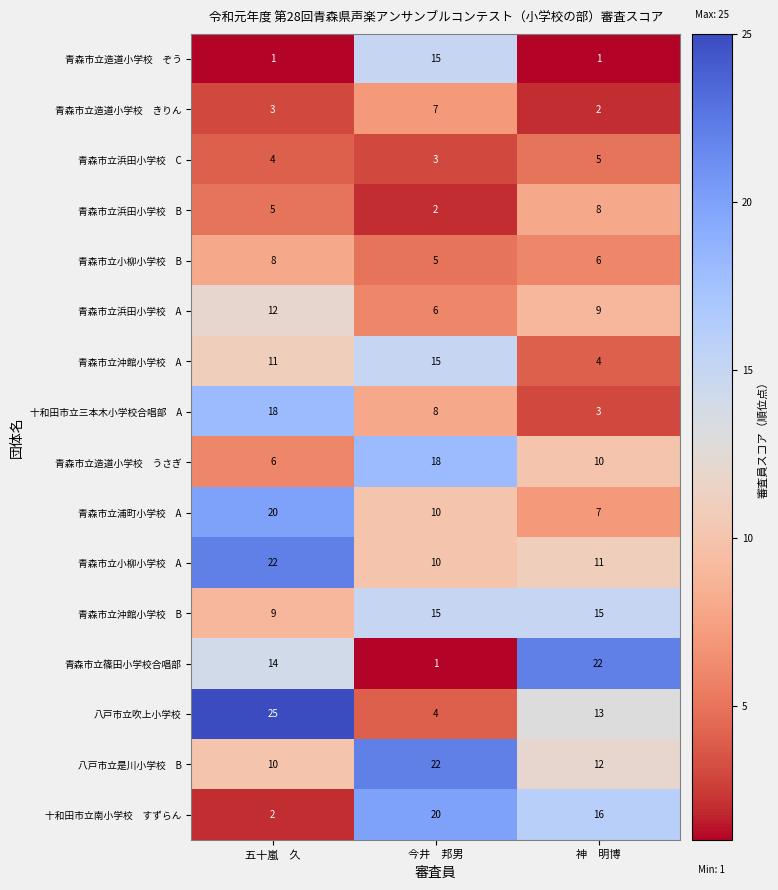

True or false: 八戸市立吹上小学校 has a value of 4 at 今井　邦男.

True